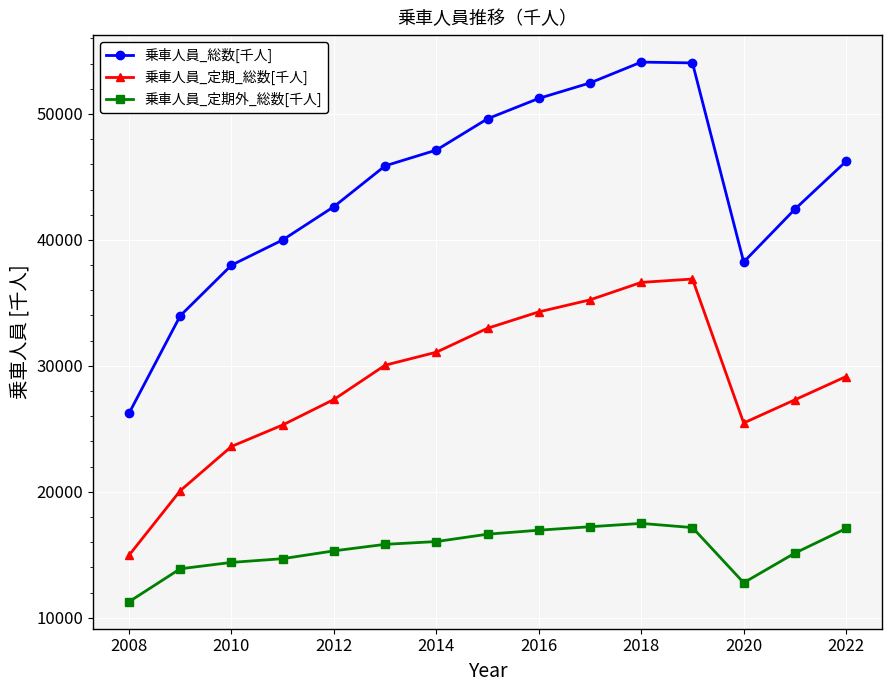

At how many categories does at least one series exceed 40952?

10